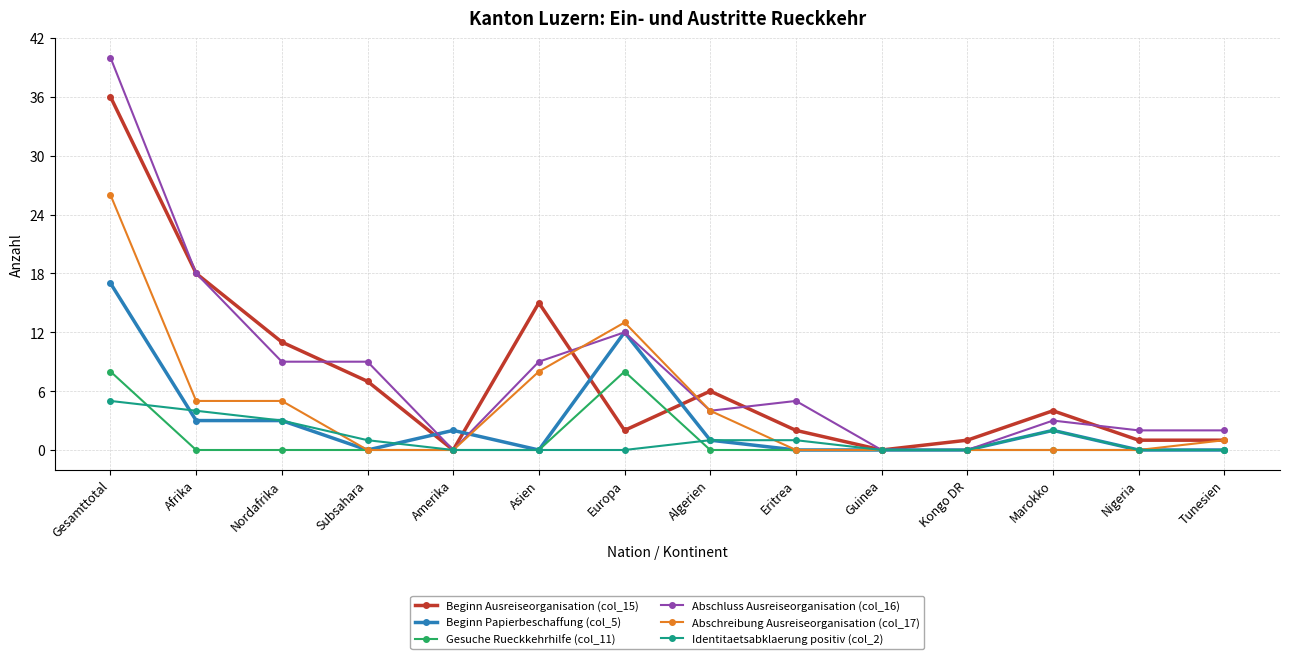

What is the label of the 3rd point from the right?

Marokko